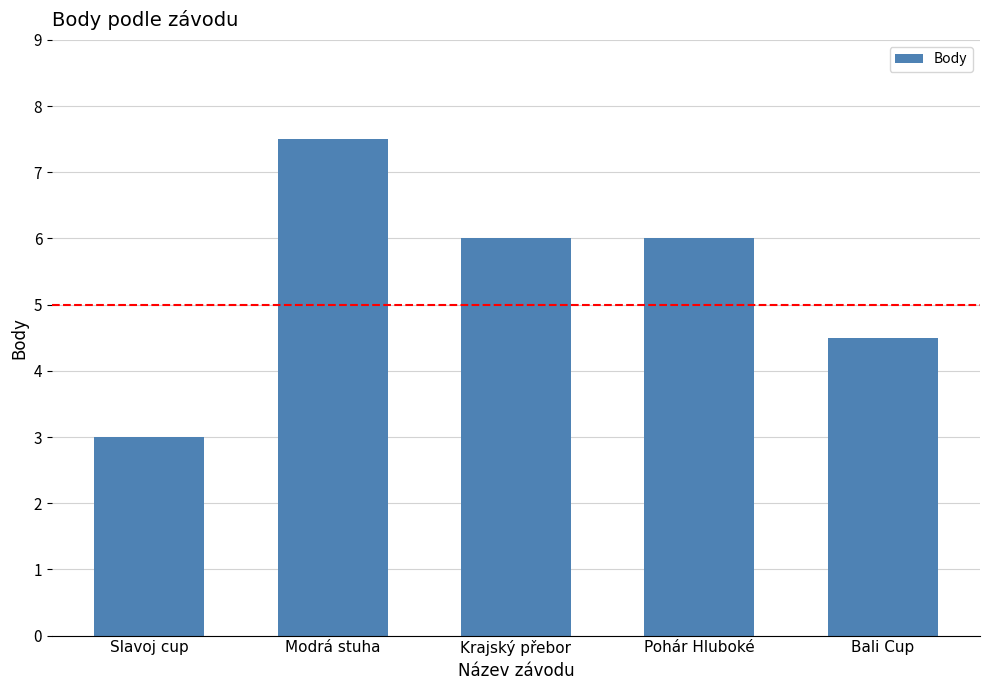

Where is the data nearest to the value 5?

Bali Cup